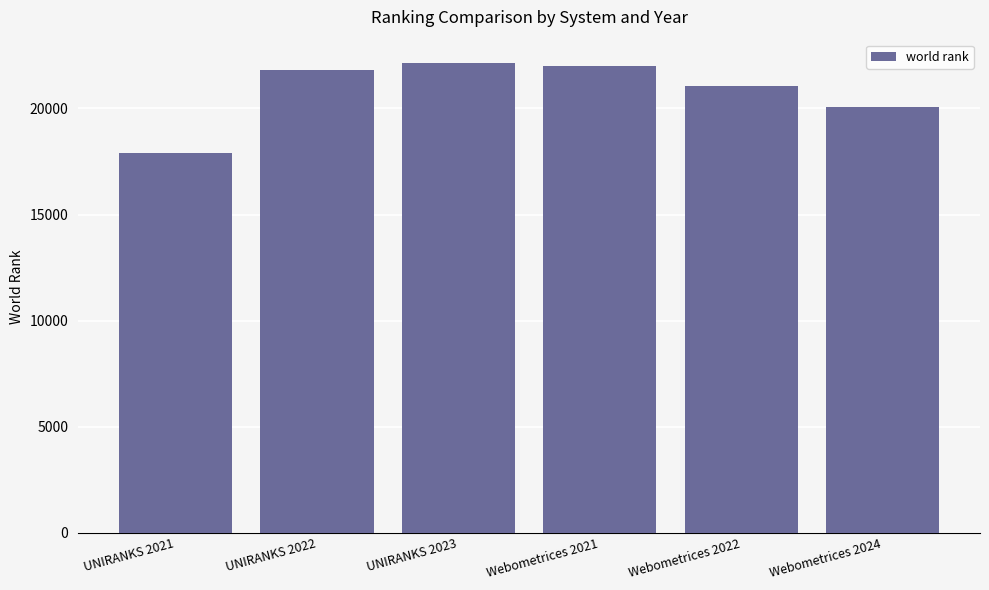

True or false: the data shows 21070 at Webometrices 2022.

True